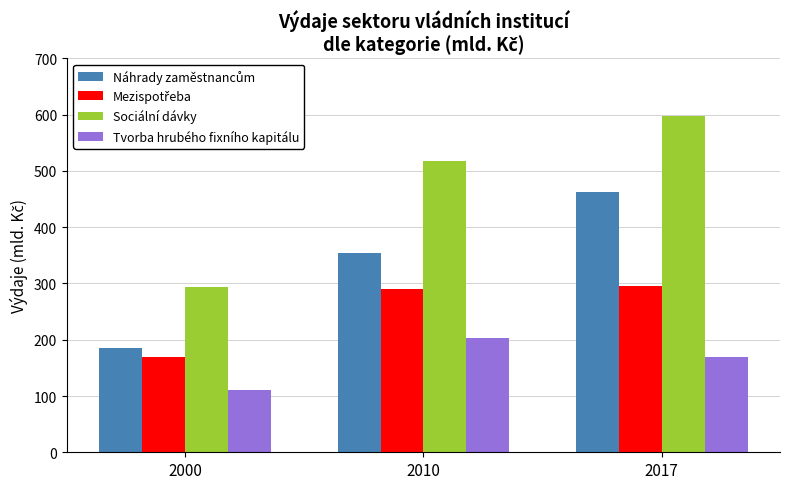

Which series has the largest total across all categories?

Sociální dávky